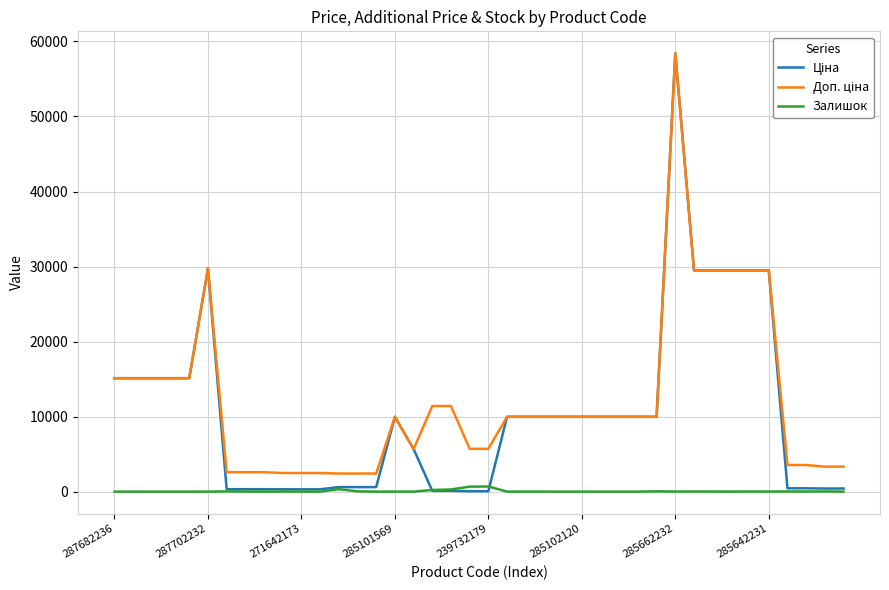

How many lines are shown in the chart?

3